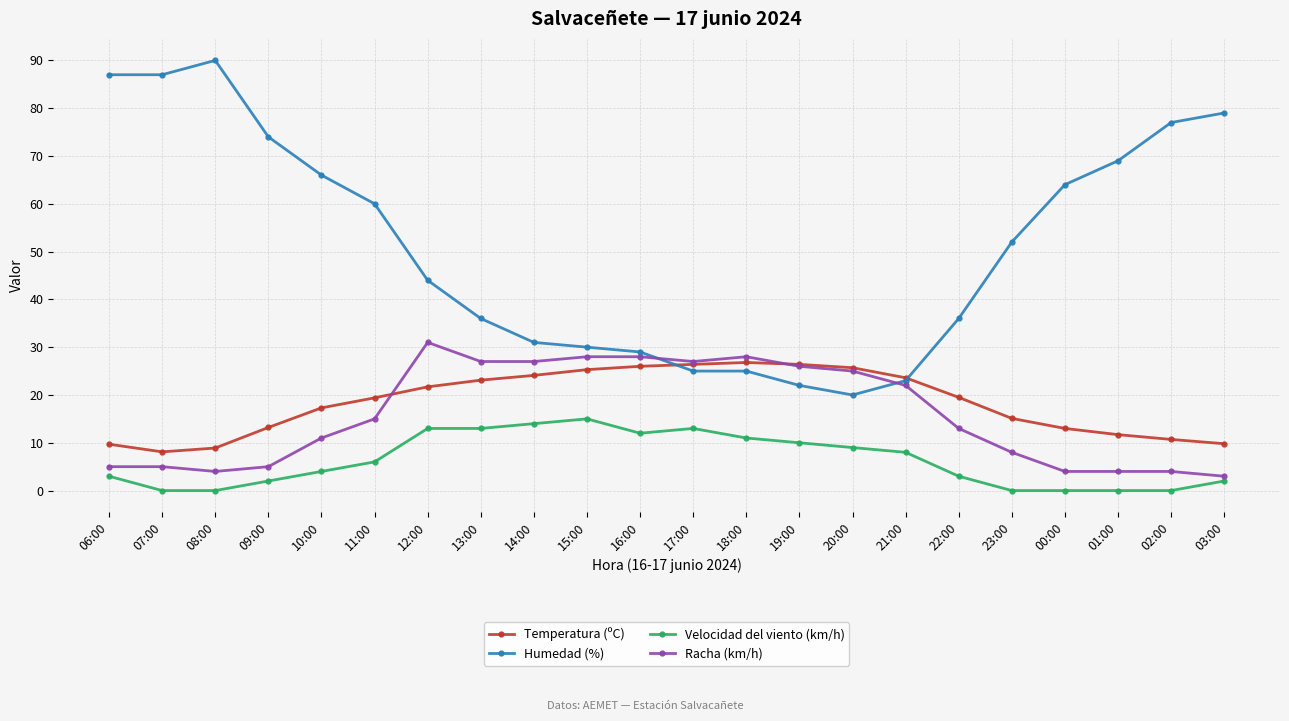

True or false: Velocidad del viento (km/h) and Humedad (%) intersect in this chart.

False